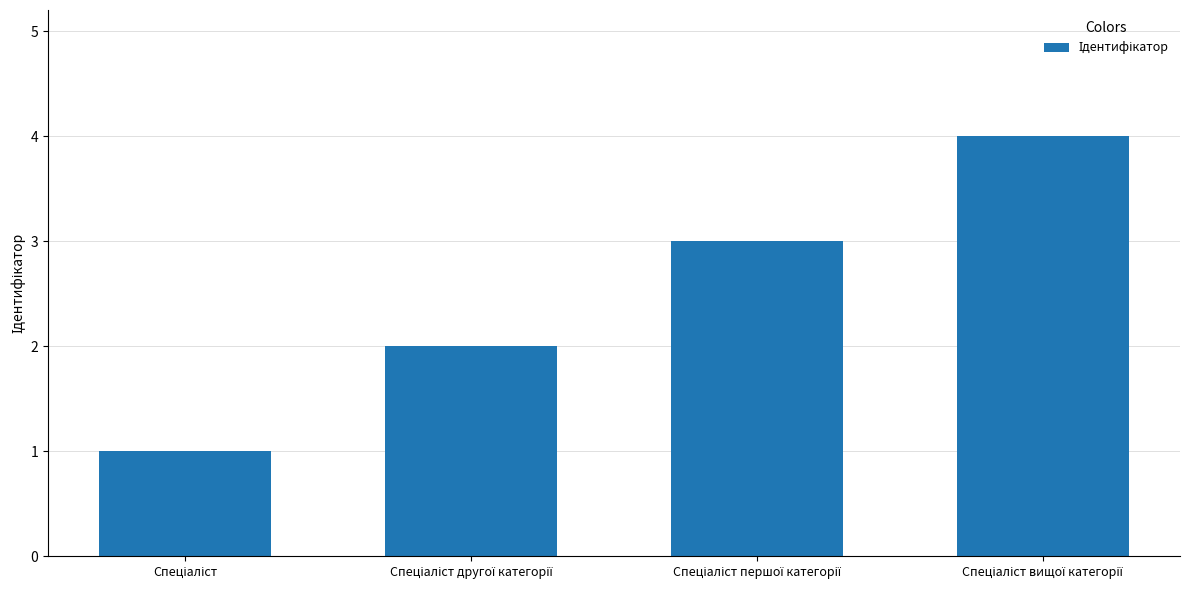

Reading left to right, transcribe all the data shown in this chart.

1	2	3	4